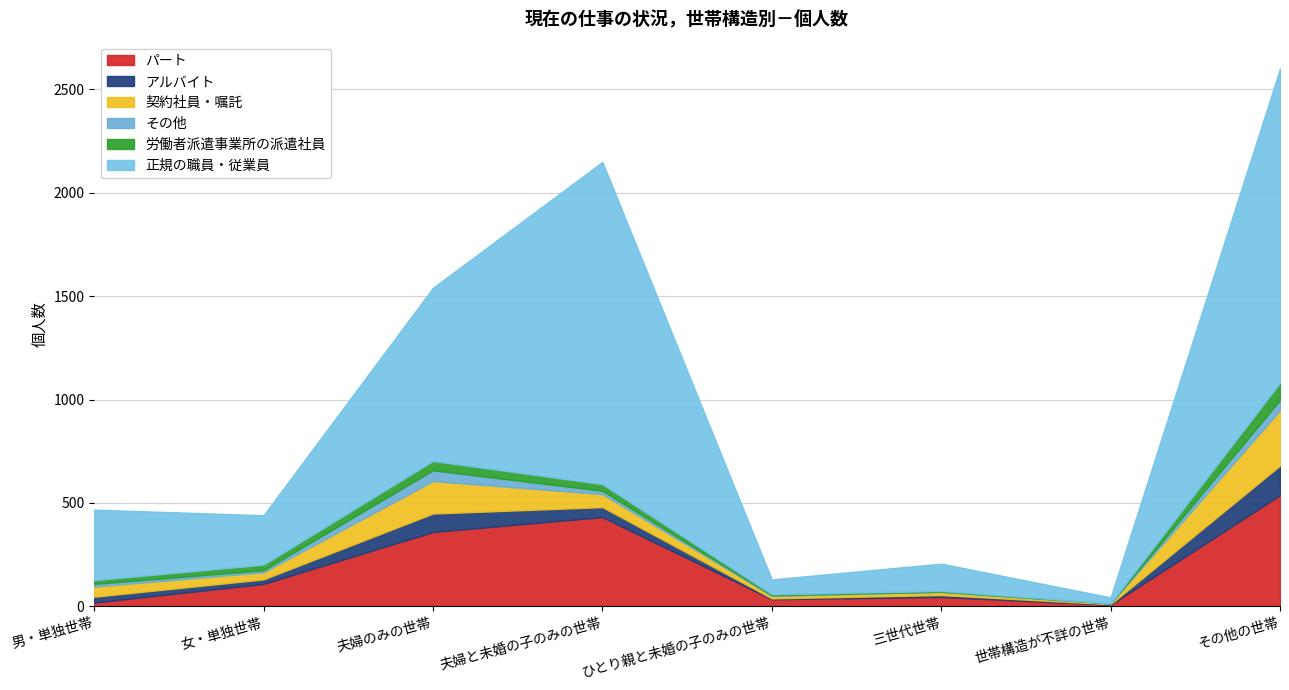

Rank the series at 世帯構造が不詳の世帯 from lowest to highest value.

労働者派遣事業所の派遣社員, その他, アルバイト, 契約社員・嘱託, パート, 正規の職員・従業員